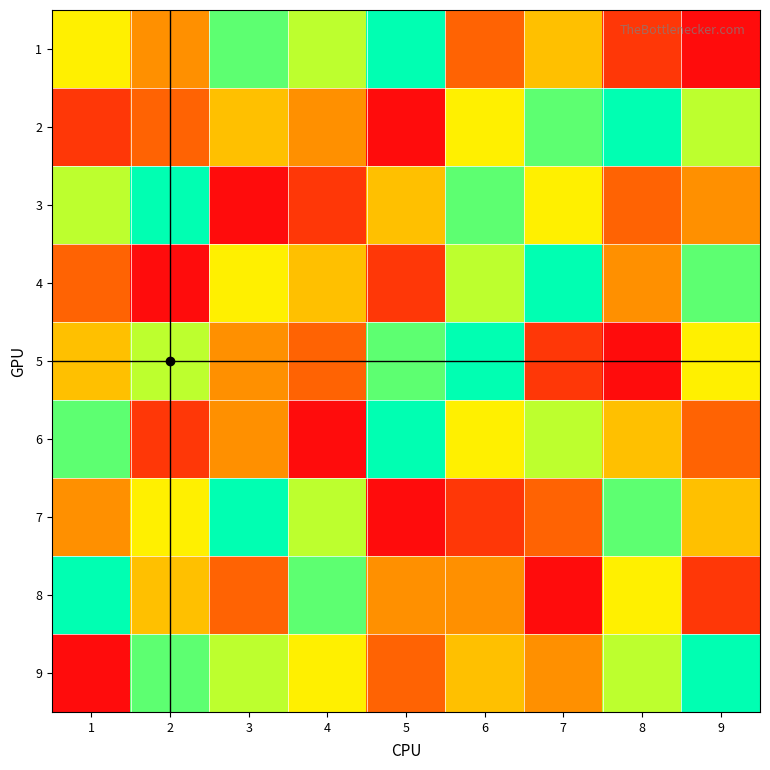

What is the difference between the maximum and minimum values in the 6 series?

8